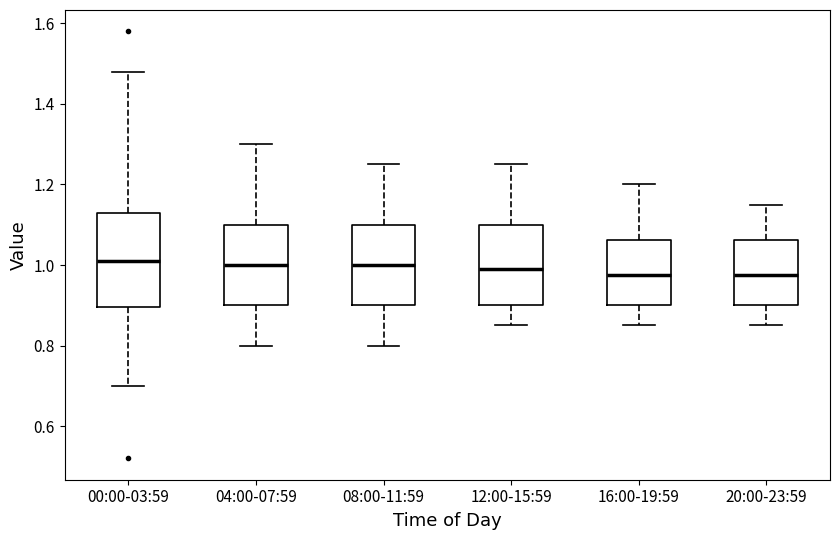

Comparing the boxes themselves (not the whiskers), which one is the tallest?

00:00-03:59